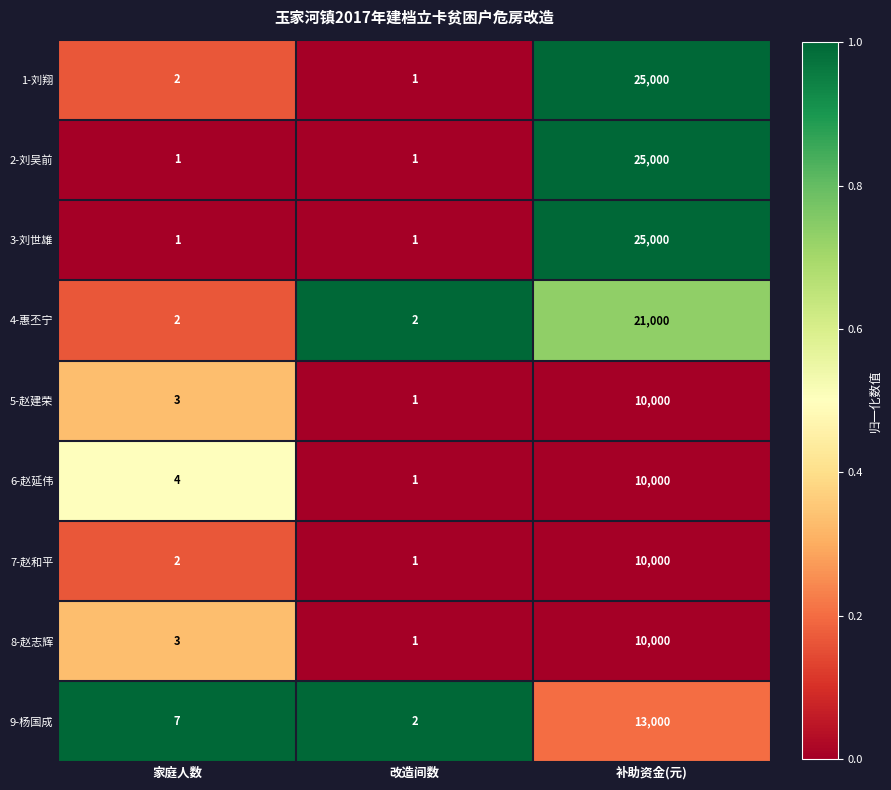

What is the difference between the maximum and minimum values in the 3-刘世雄 series?

24999